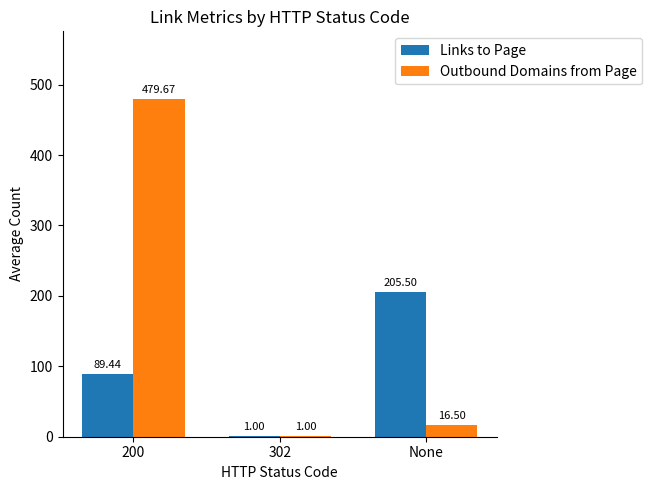

The value of Outbound Domains from Page at 302 is 1.0. True or false?

True